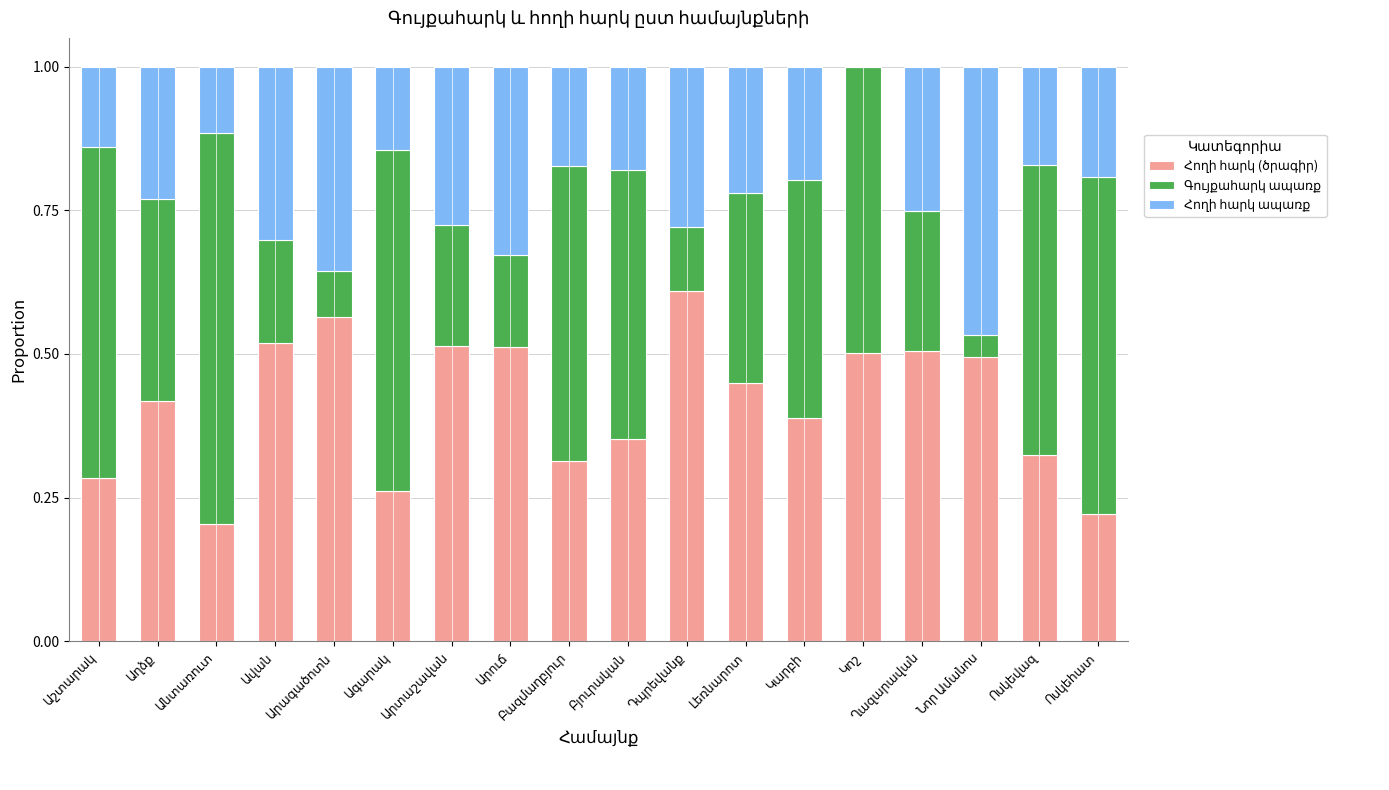

What is the difference between the Գույքահարկ ապառք values at Արագածոտն and Կարբի?

0.3